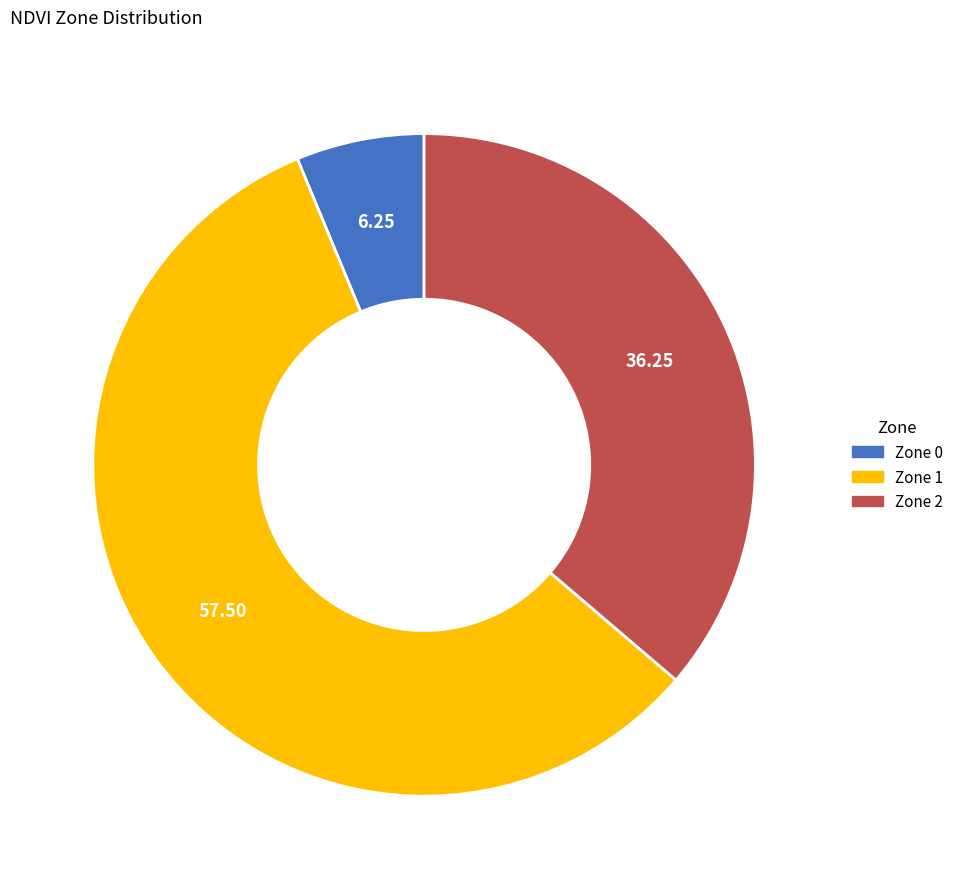

Rank the categories by value from highest to lowest.

Zone 1, Zone 2, Zone 0